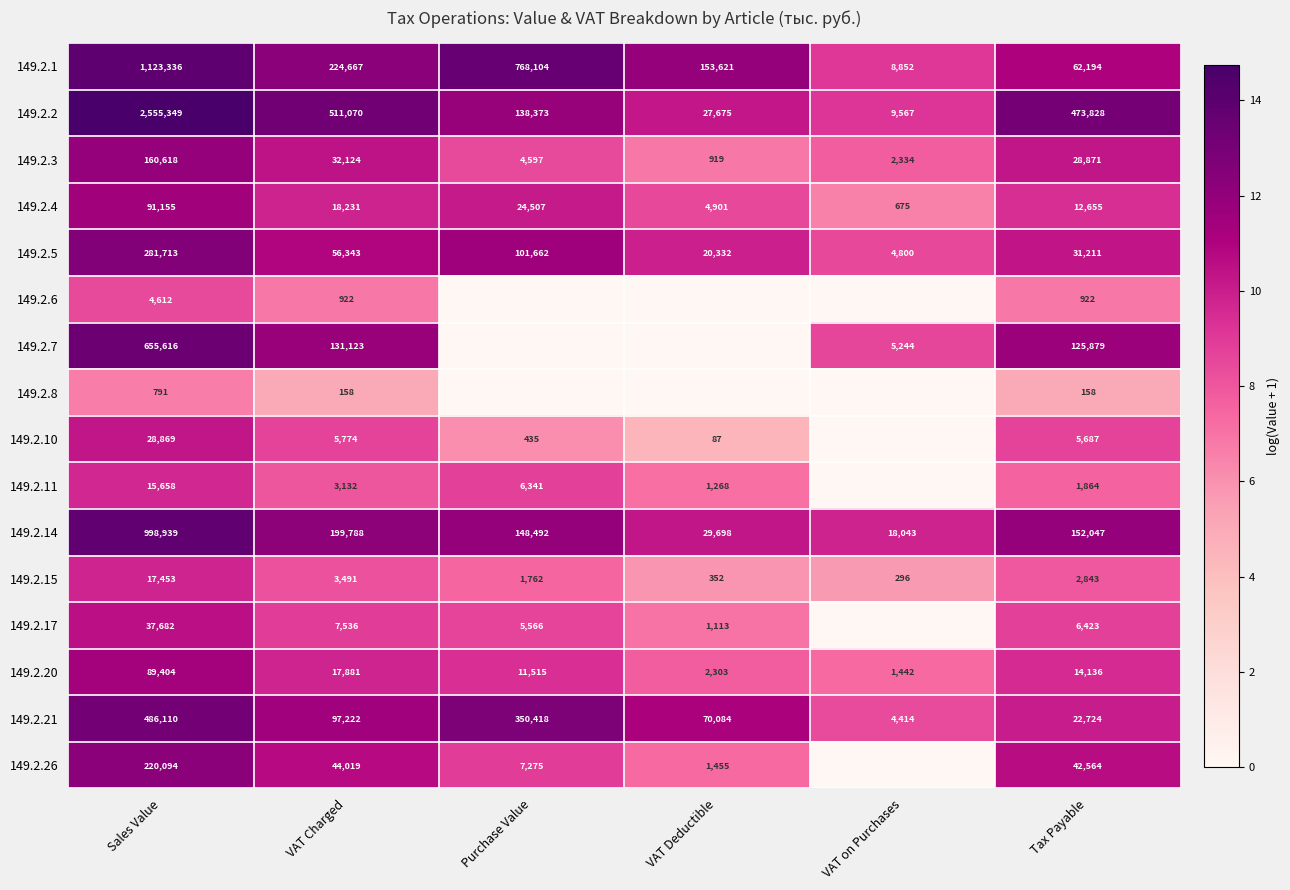

How many values in the 149.2.20 series are below 14136?

3